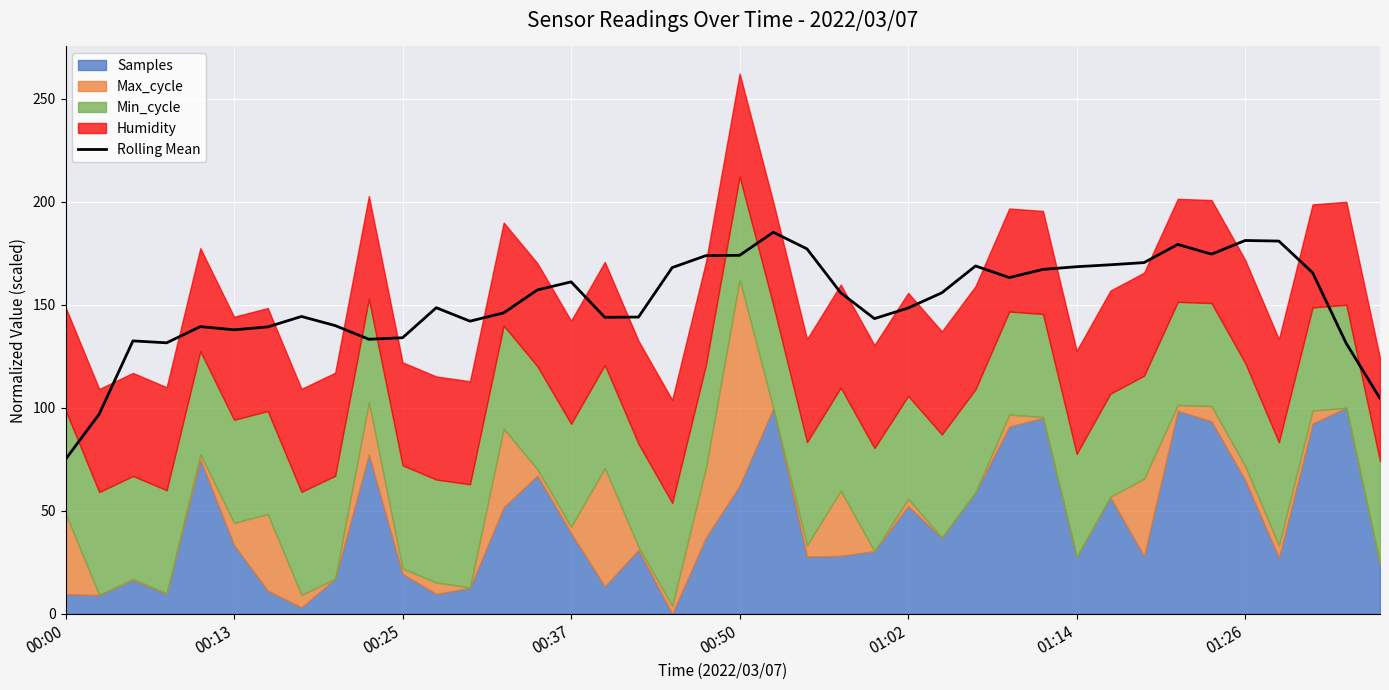

What is the minimum value for Rolling Mean?

75.0